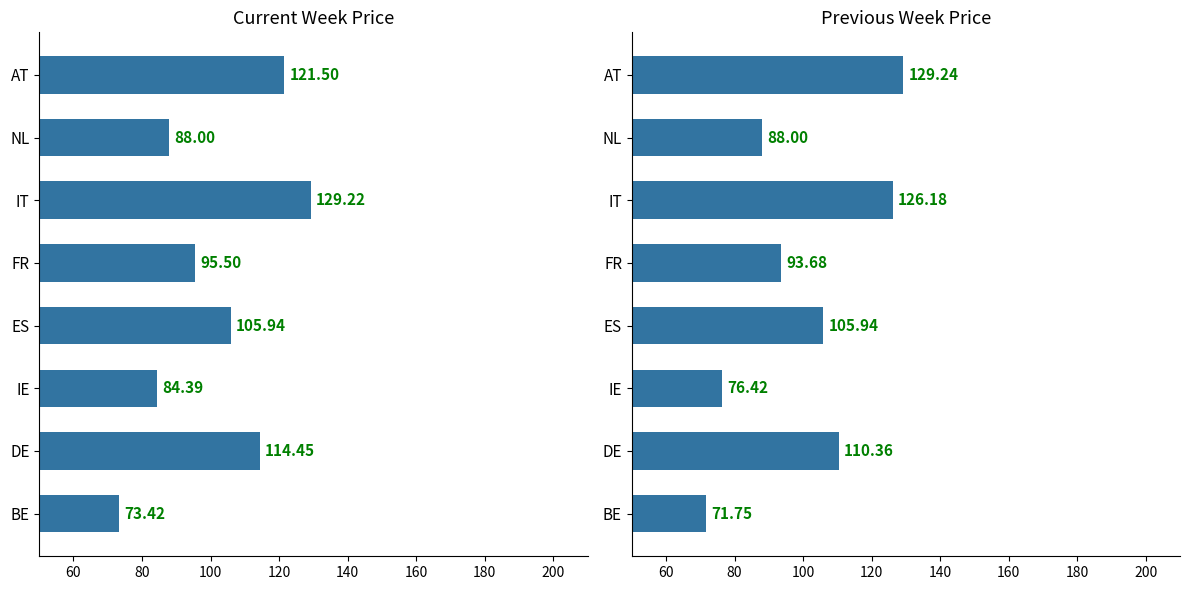

Is the value of Market Price previous week at BE greater than the value of Market Price current week at FR?

No